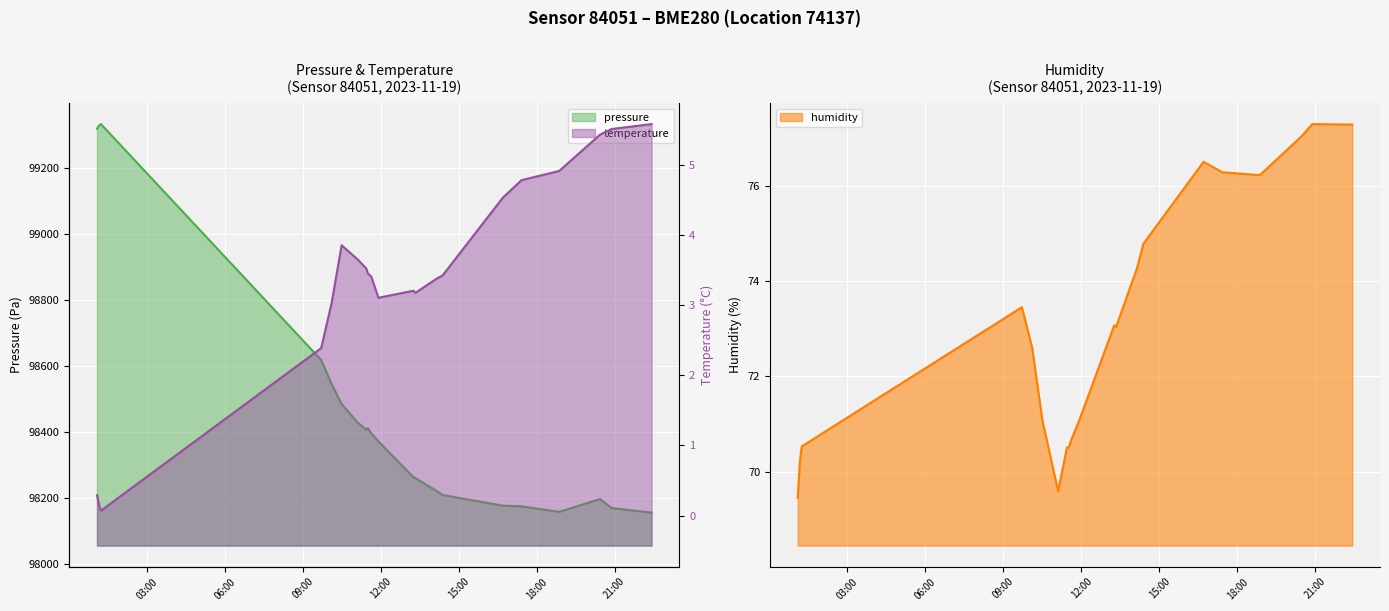

In temperature, how many points are higher than both neighbors (excluding endpoints)?

2